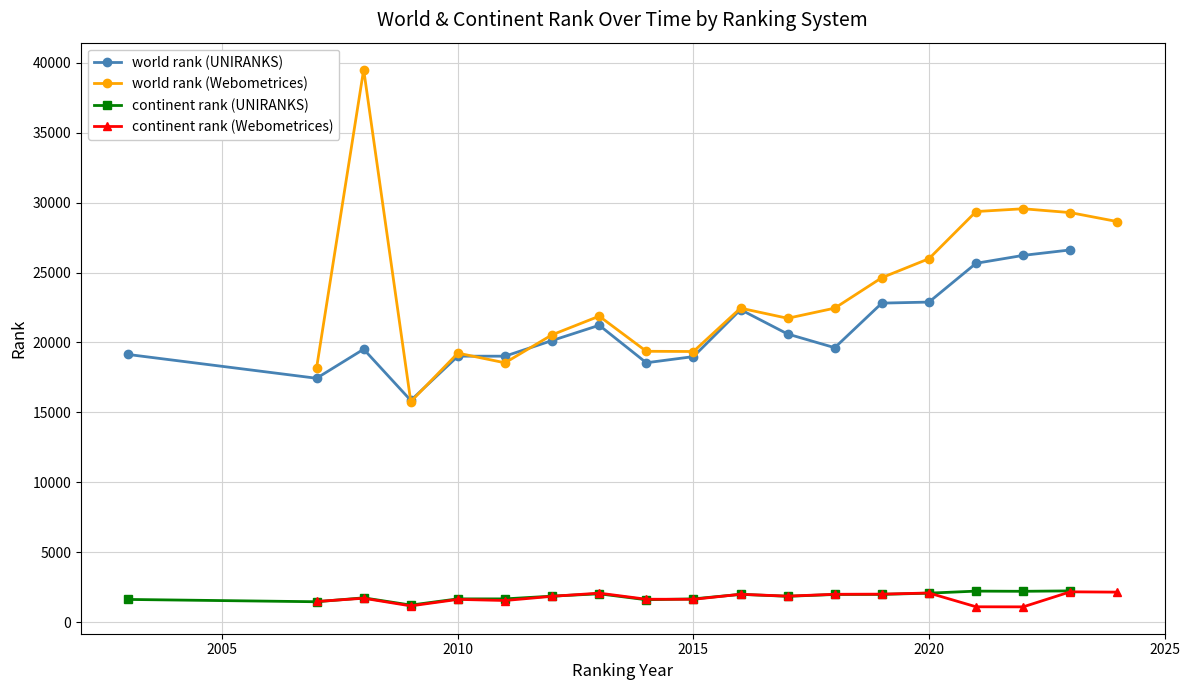

True or false: world rank (UNIRANKS) and continent rank (UNIRANKS) cross at least once.

False